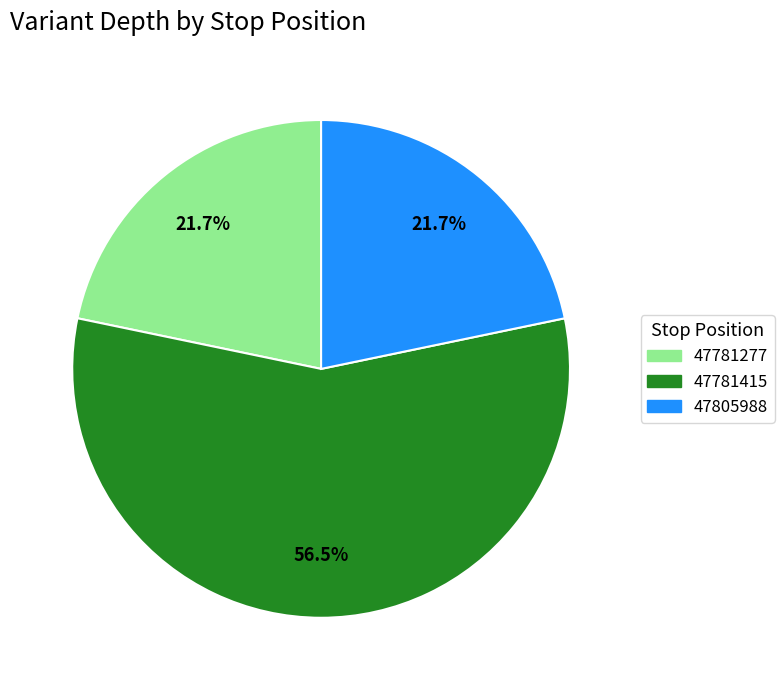

Which slice is the largest?

47781415